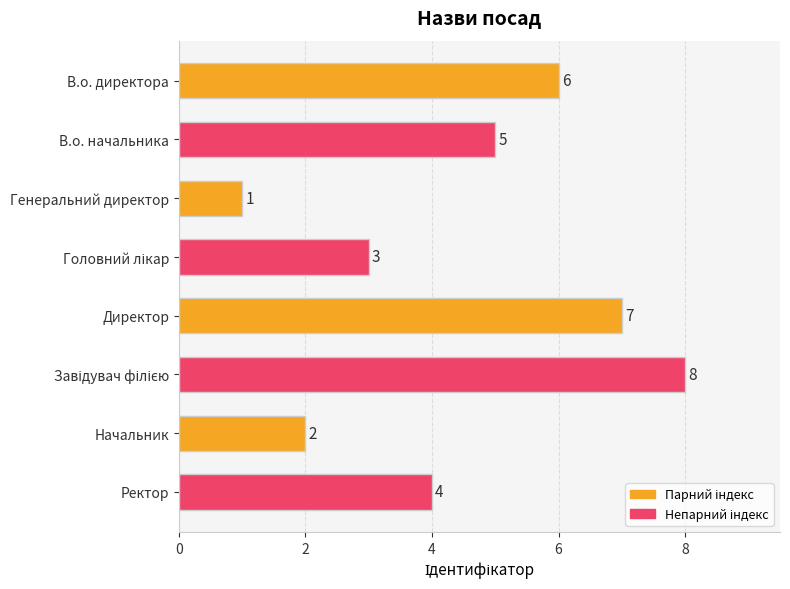

What is the label of the 2nd bar from the bottom?

Начальник